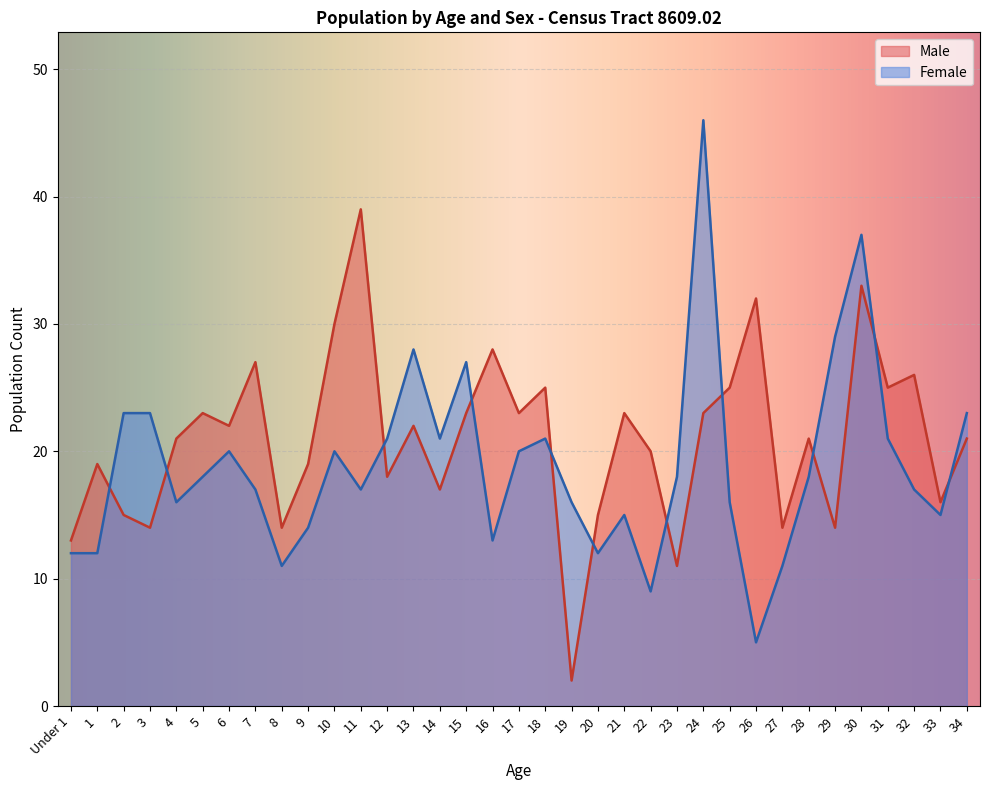

Where is Female nearest to the value 25?

2